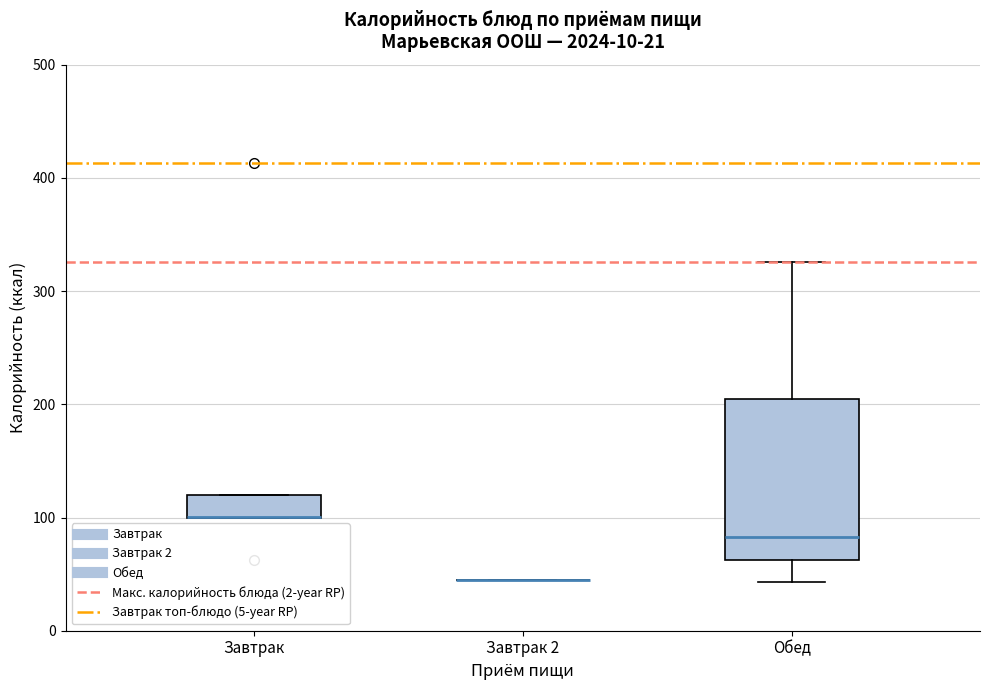

Comparing the boxes themselves (not the whiskers), which one is the tallest?

Обед